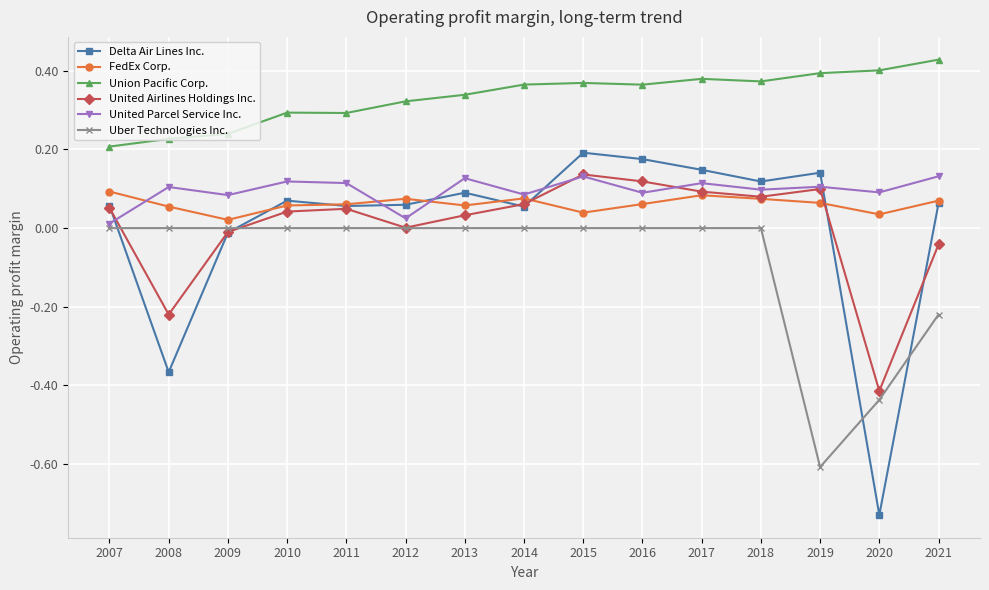

Between 2018 and 2020, which series saw the biggest shift?

Delta Air Lines Inc.